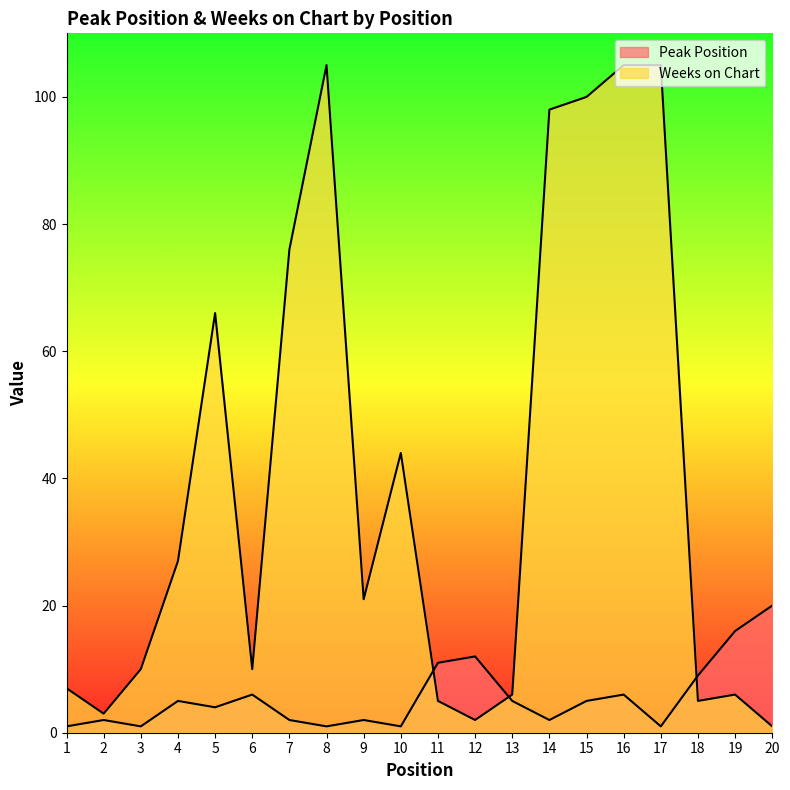

How many lines are shown in the chart?

2